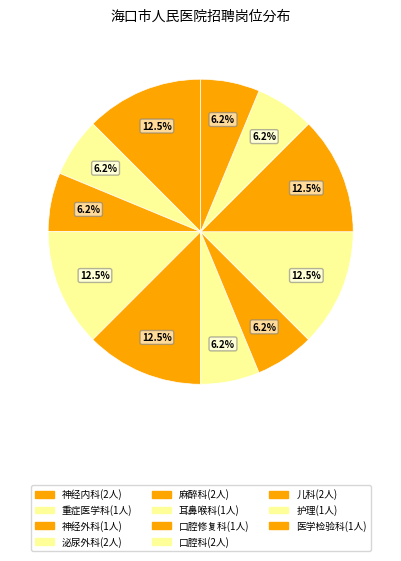

To the nearest percent, what portion does 重症医学科 represent?

6%